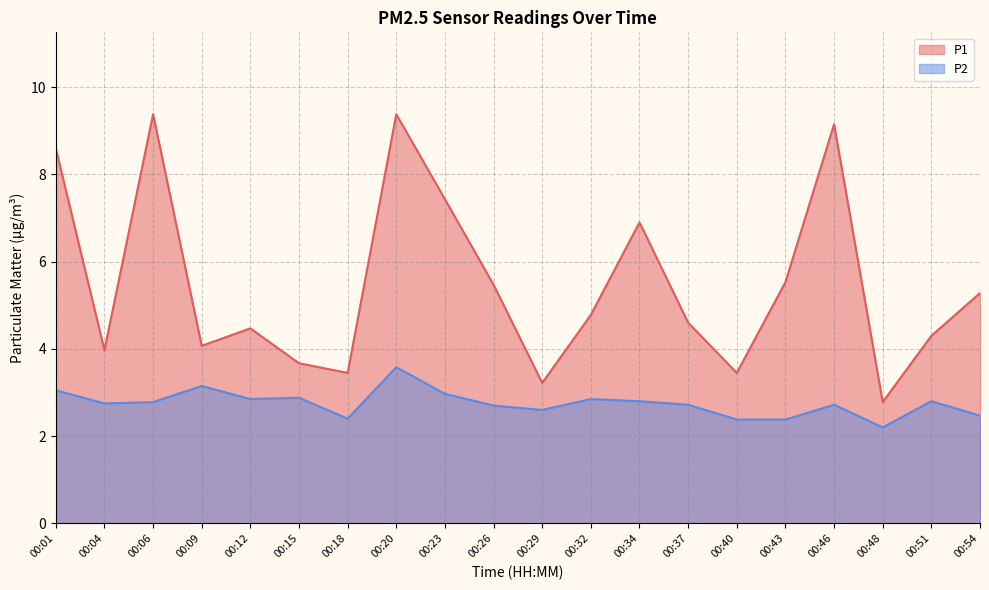

At how many categories does at least one series exceed 3?

19